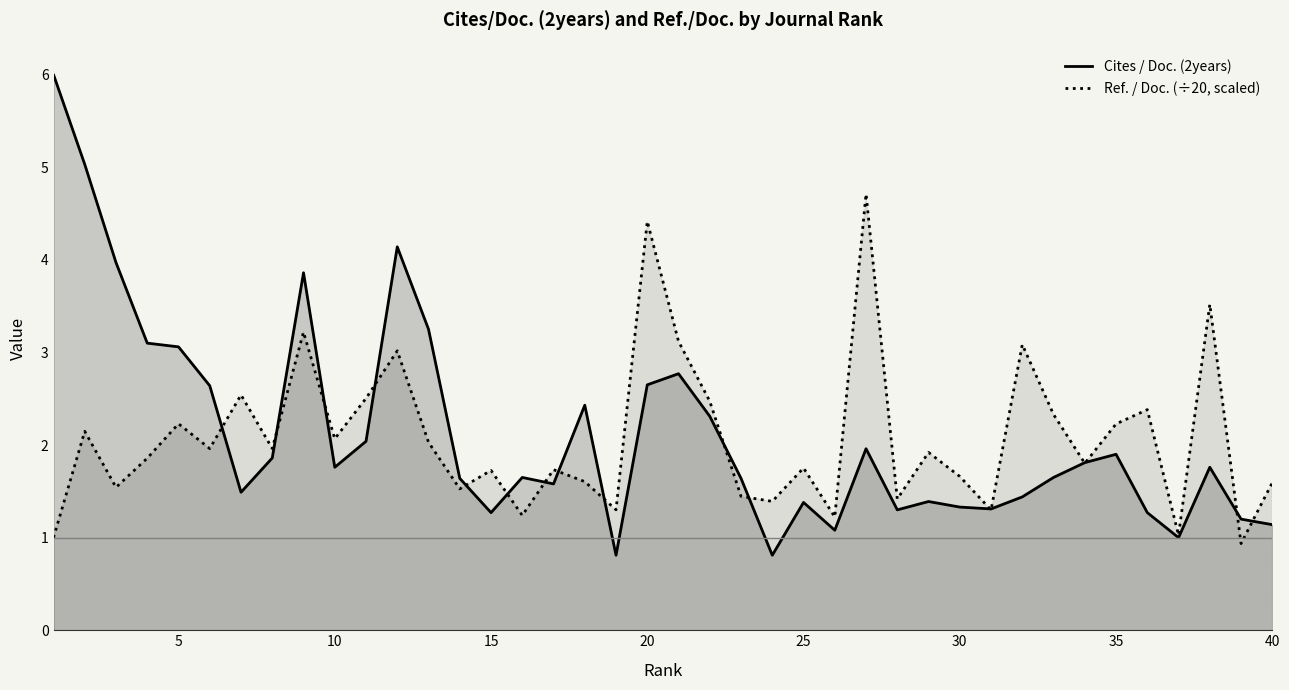

True or false: Cites / Doc. (2years) has more than 1 points higher than both neighbors.

True